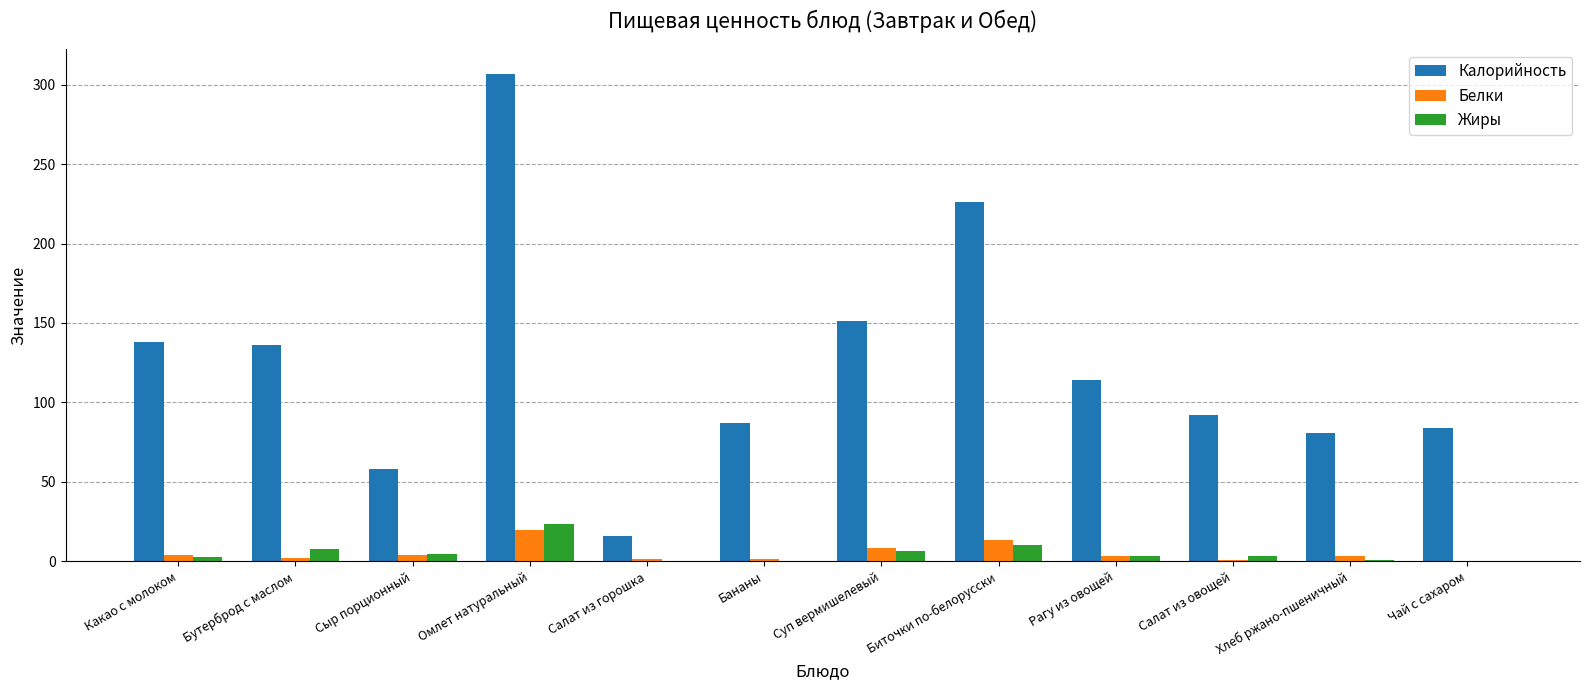

At which category is the sum across all series the highest?

Омлет натуральный